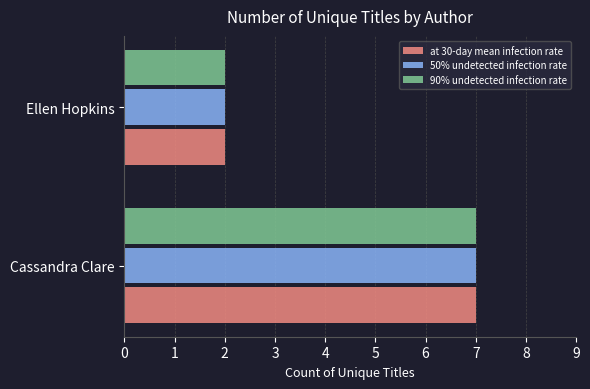

What is the total value across all series at Cassandra Clare?

21